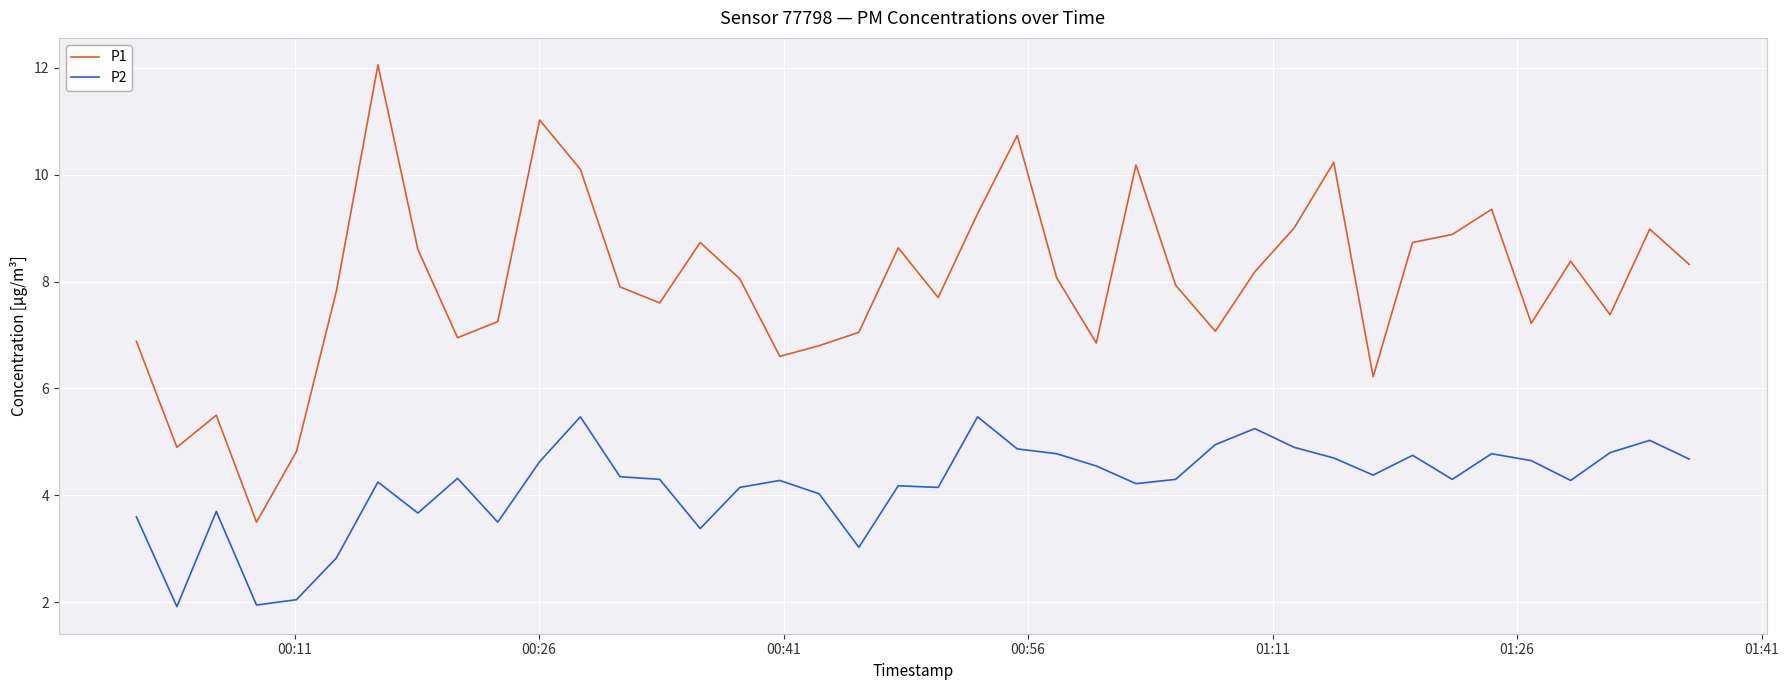

Does the chart have visible grid lines?

Yes